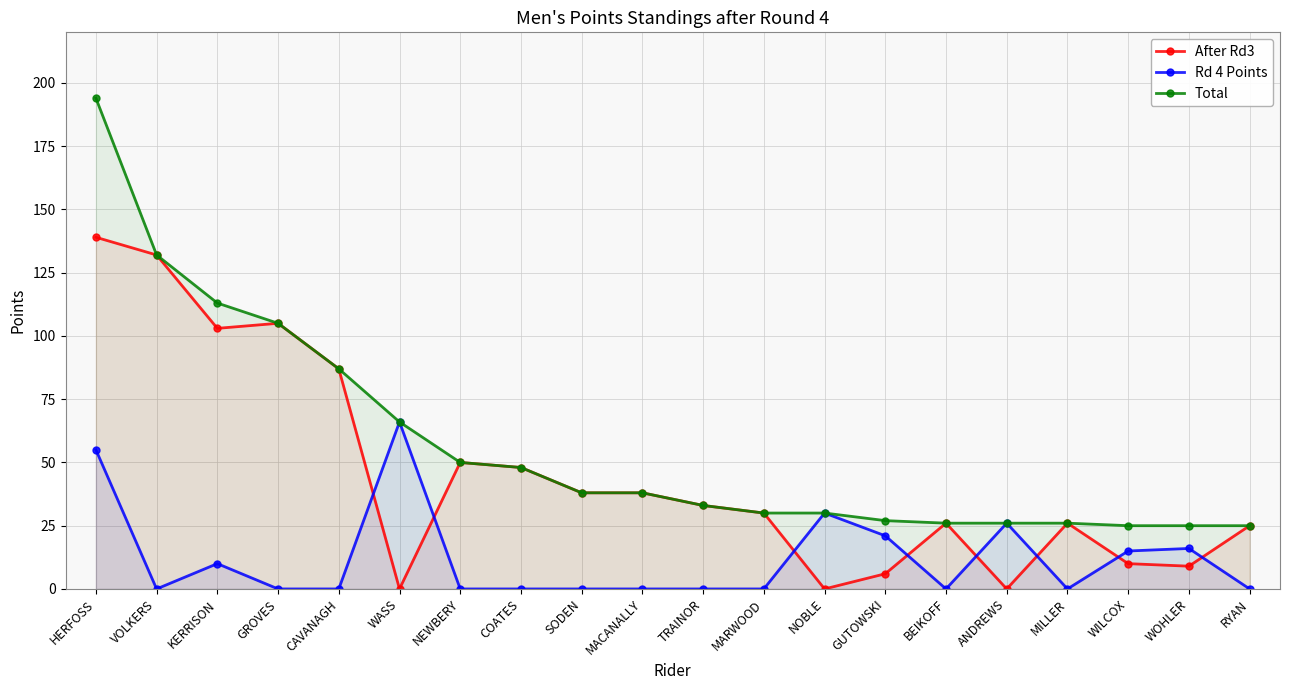

Which series changed the most between NEWBERY and WOHLER?

After Rd3